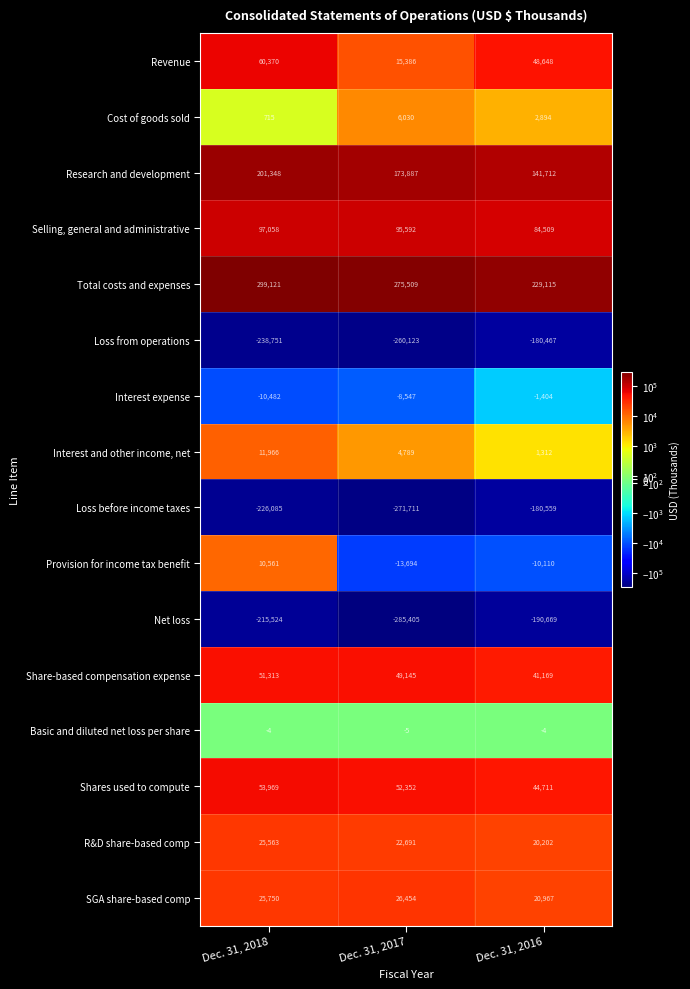

How many Revenue values are between 15386 and 60370?

3